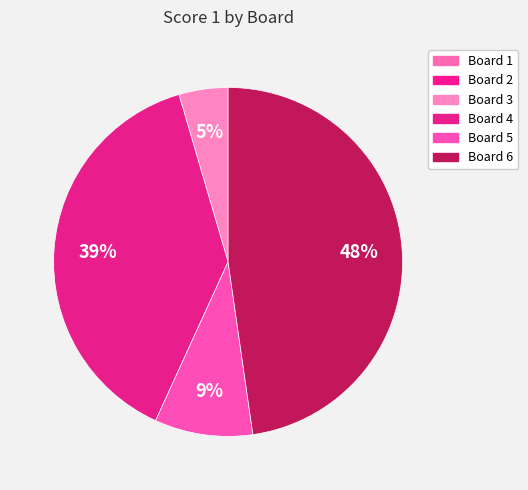

Is the sum of Board 5 and Board 1 greater than half?

No